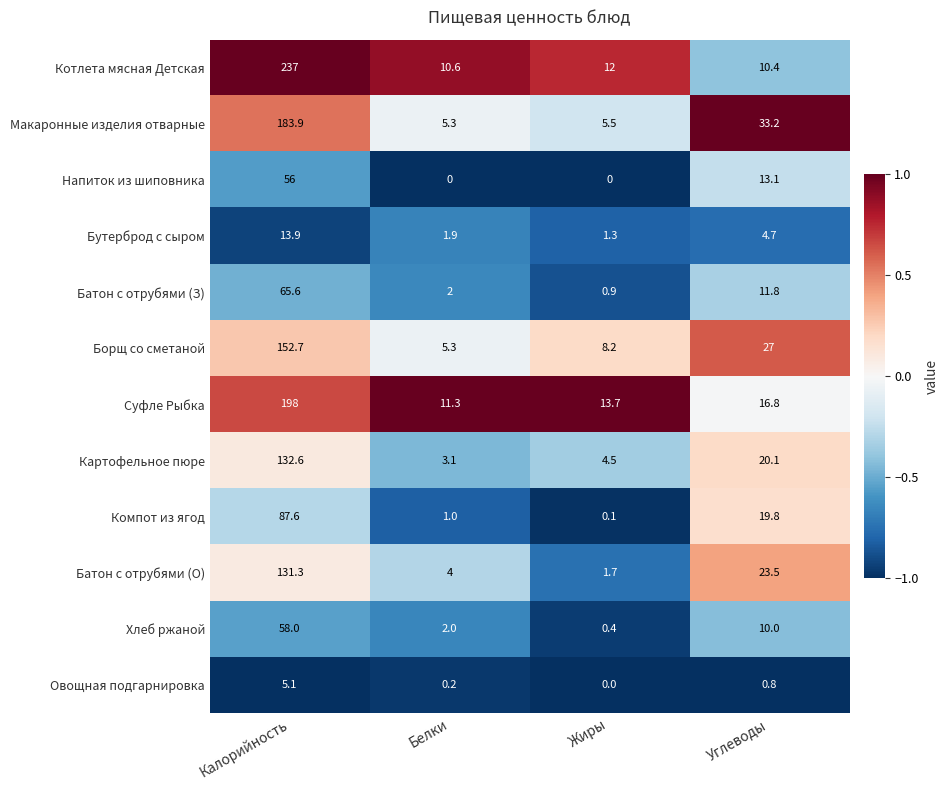

How many values in Напиток из шиповника are above zero?

2